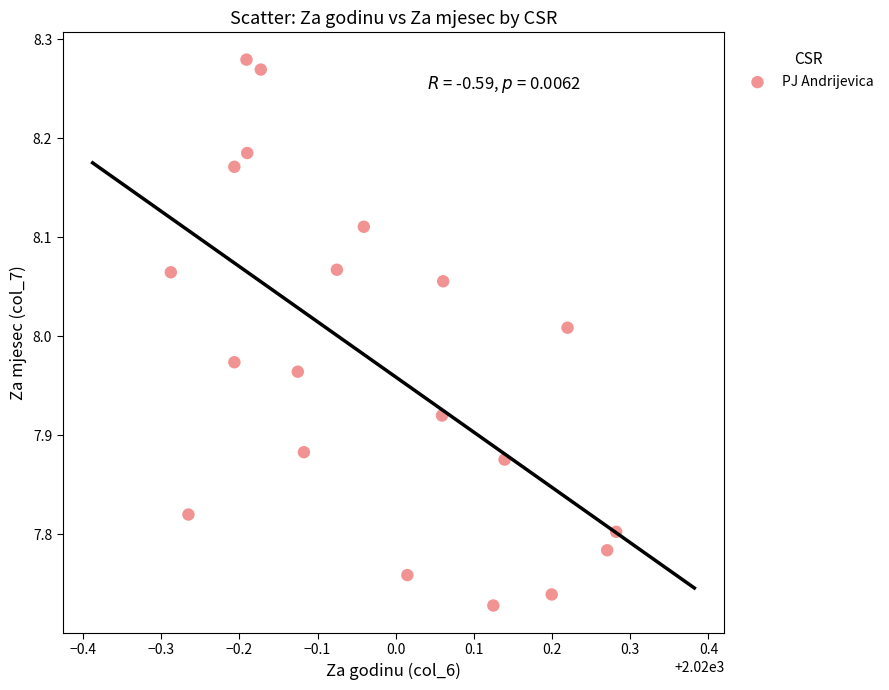

What is the range of Y values (max minus min)?

0.6